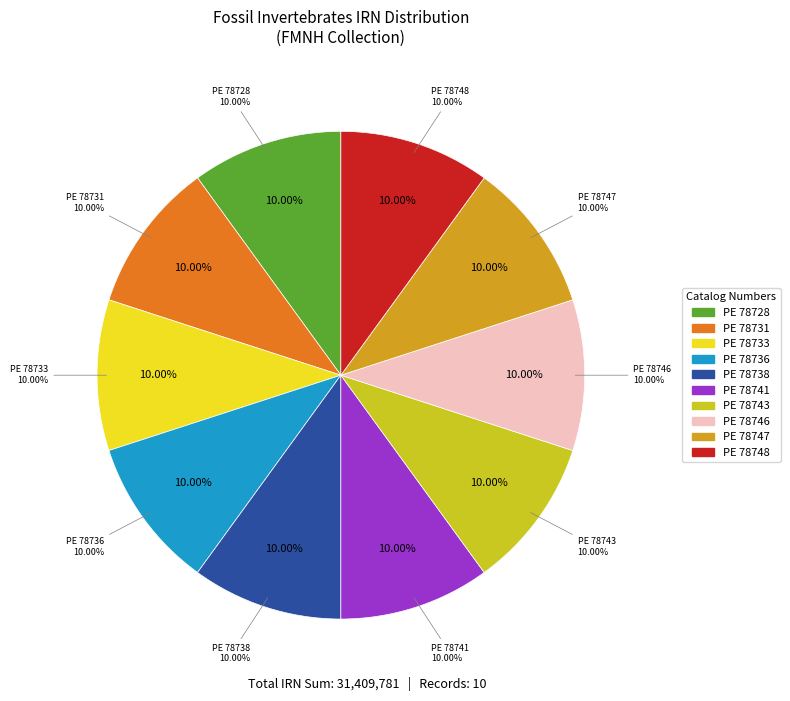

The PE 78733 slice represents 10% of the pie. True or false?

True